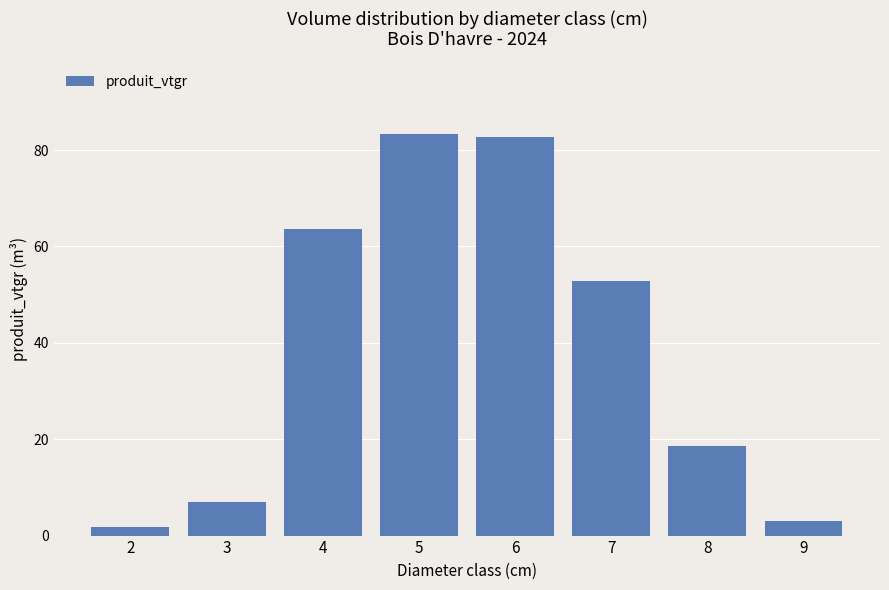

What is the greatest value displayed?

83.3